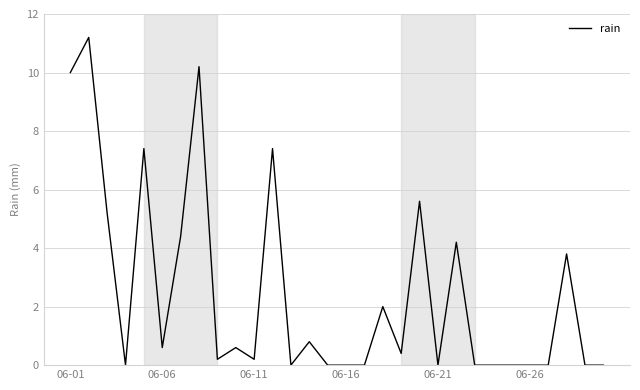

What is the difference between the maximum and minimum values?

11.2